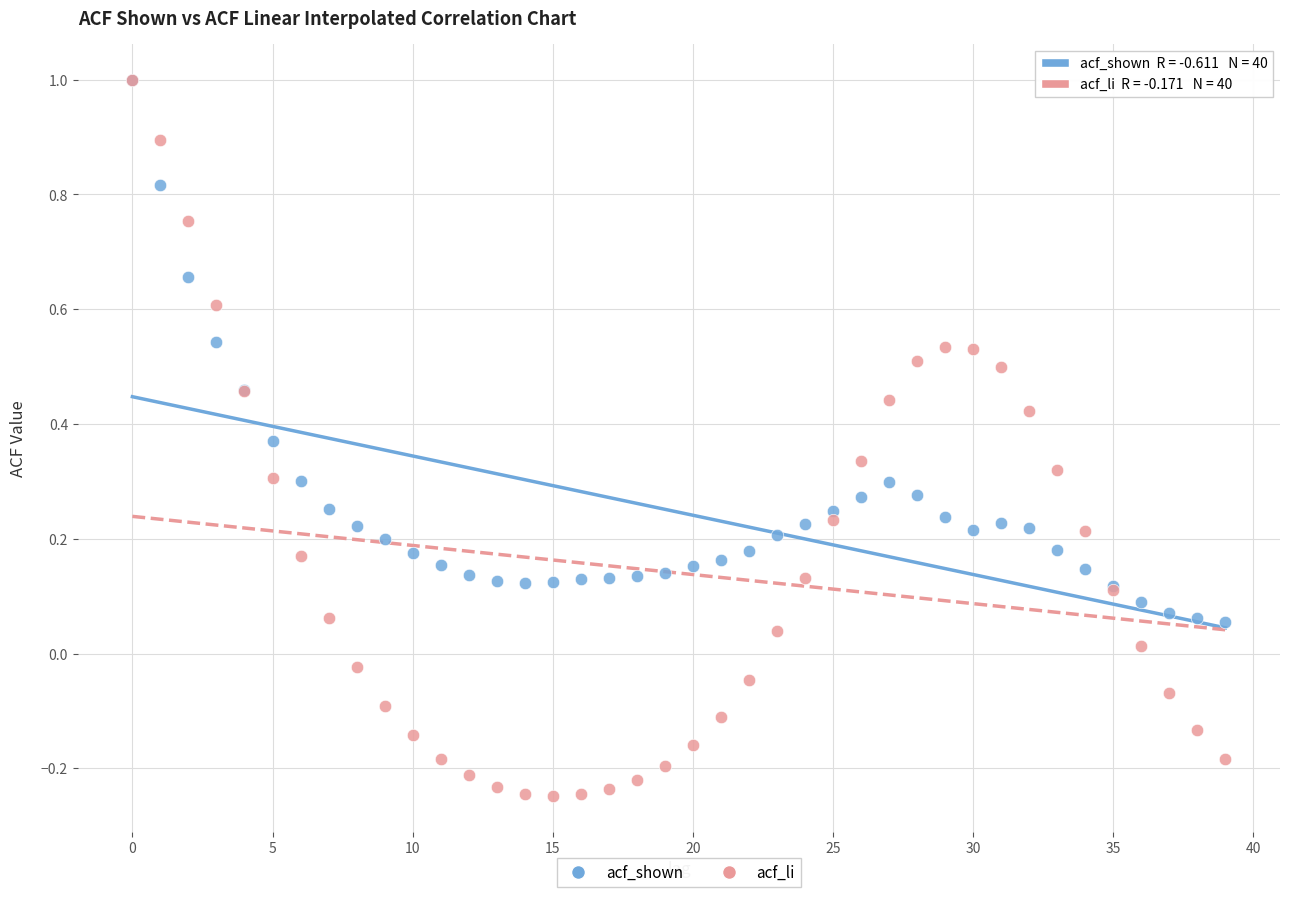

What are all the series names shown in the legend?

acf_shown, acf_li